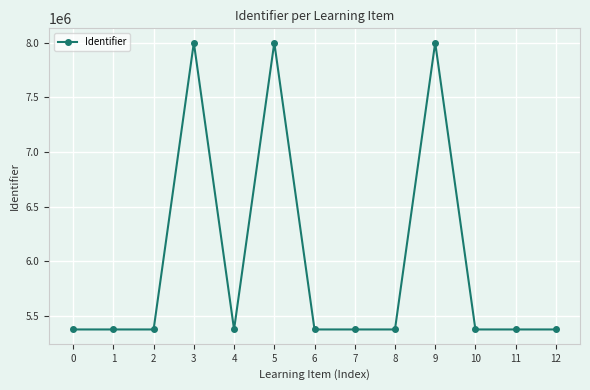

True or false: there are more than 1 points higher than both neighbors.

True